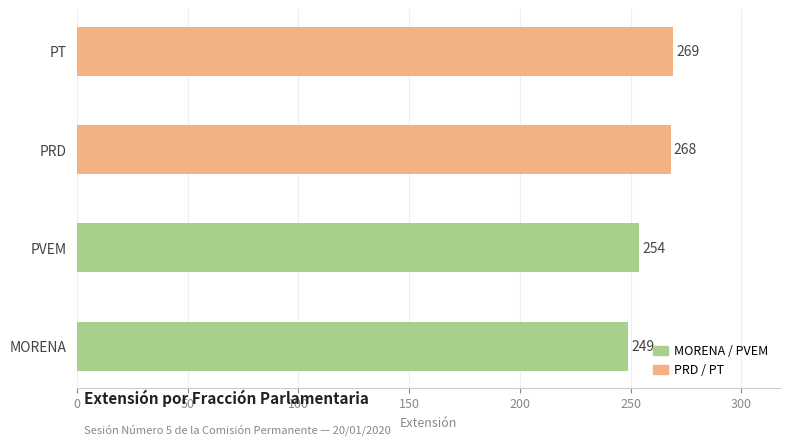

What is the average value?

260